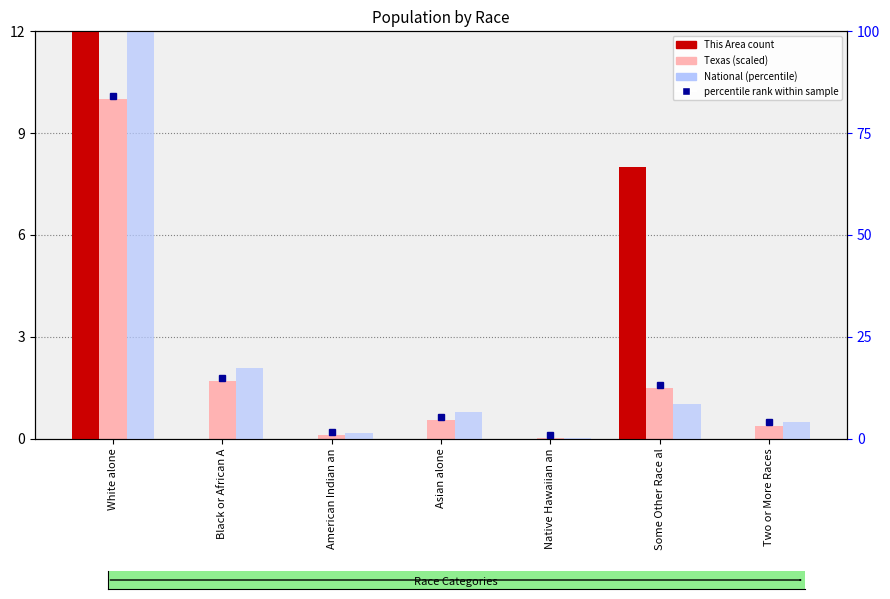

What position from the right is American Indian an?

5